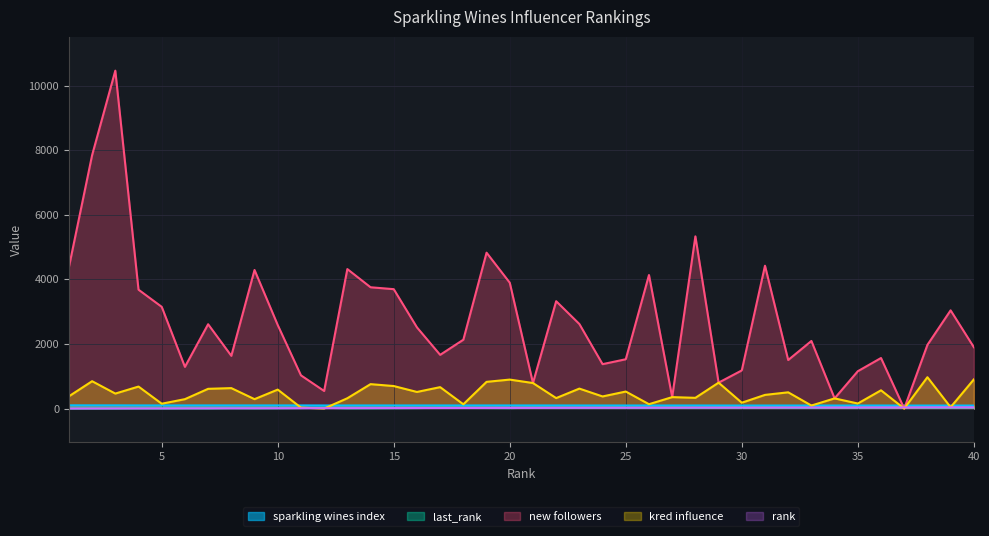

List the series in order of their peak value, highest first.

new followers, kred influence, sparkling wines index, last_rank, rank